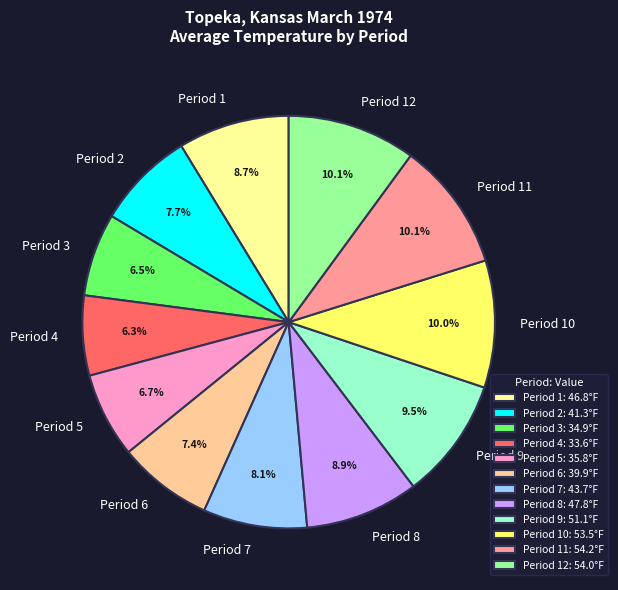

To the nearest percent, what percentage of the pie is Period 1?

9%